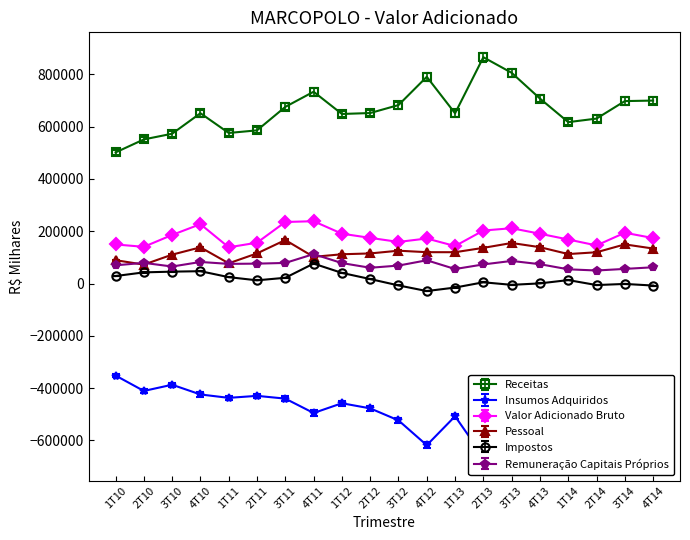

What is the label of the 8th point from the right?

1T13